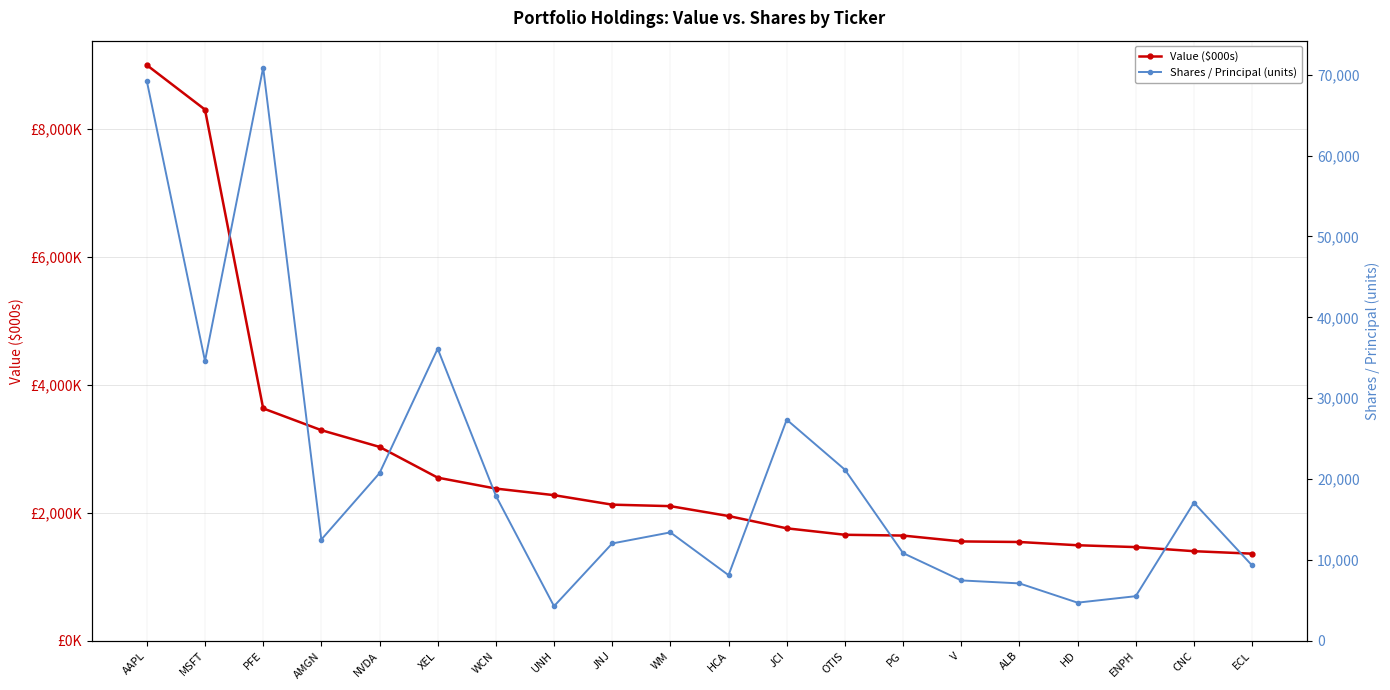

How many data points in Shares / Principal (units) are above 13418?

9